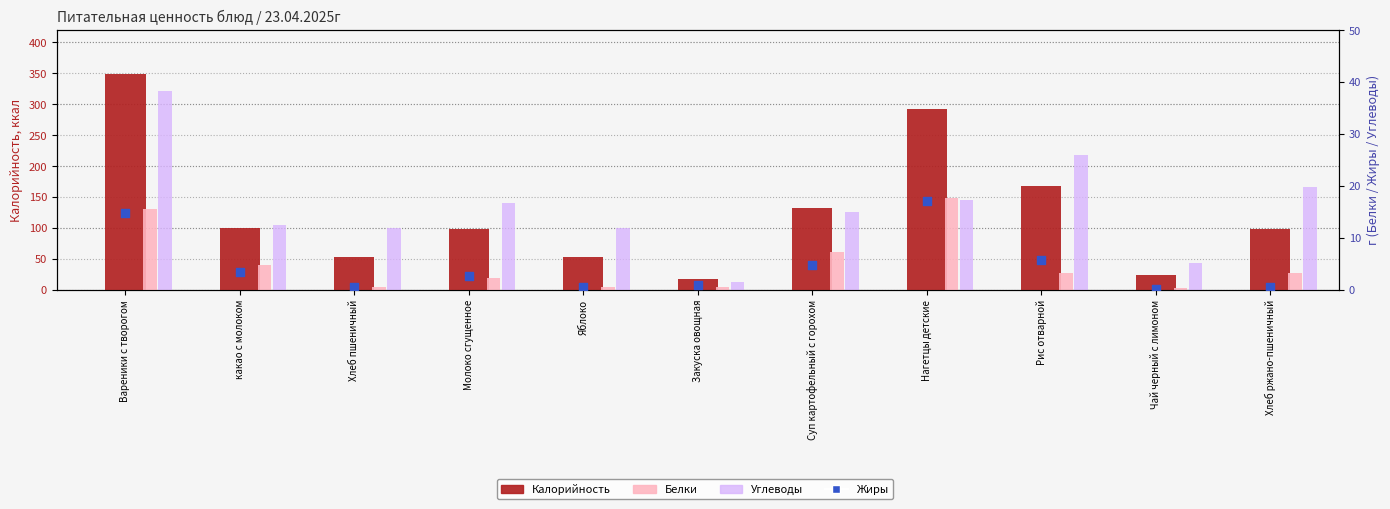

At how many categories does at least one series exceed 145?

3